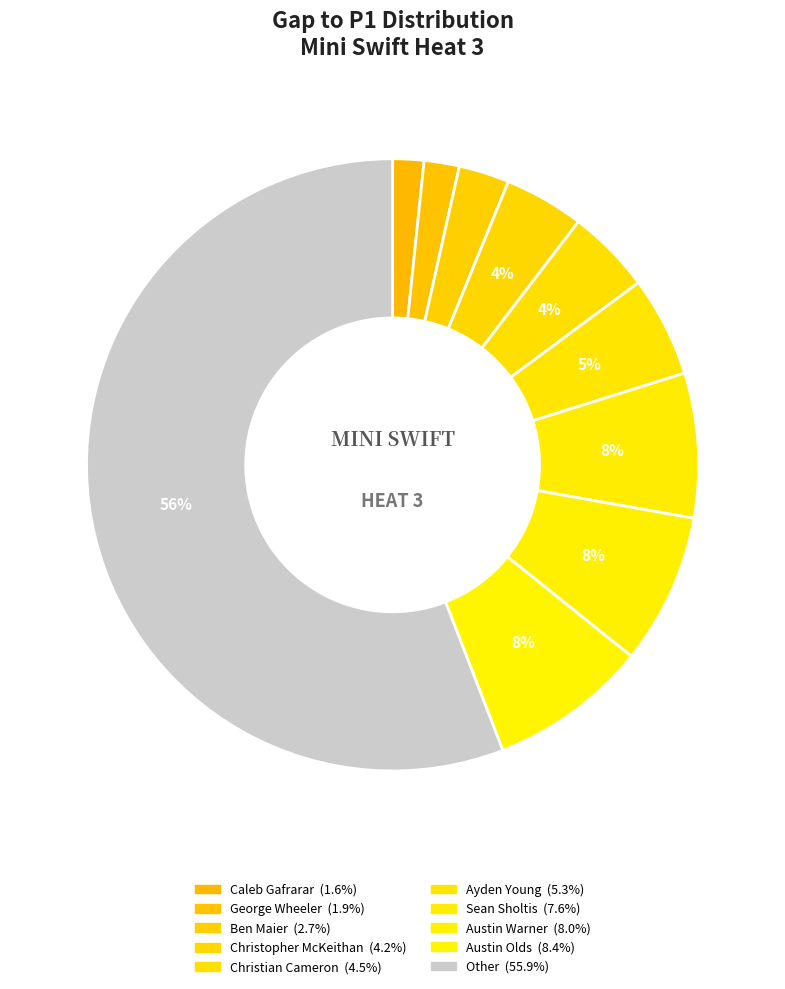

To the nearest percent, what portion does Caleb Gafrarar represent?

2%